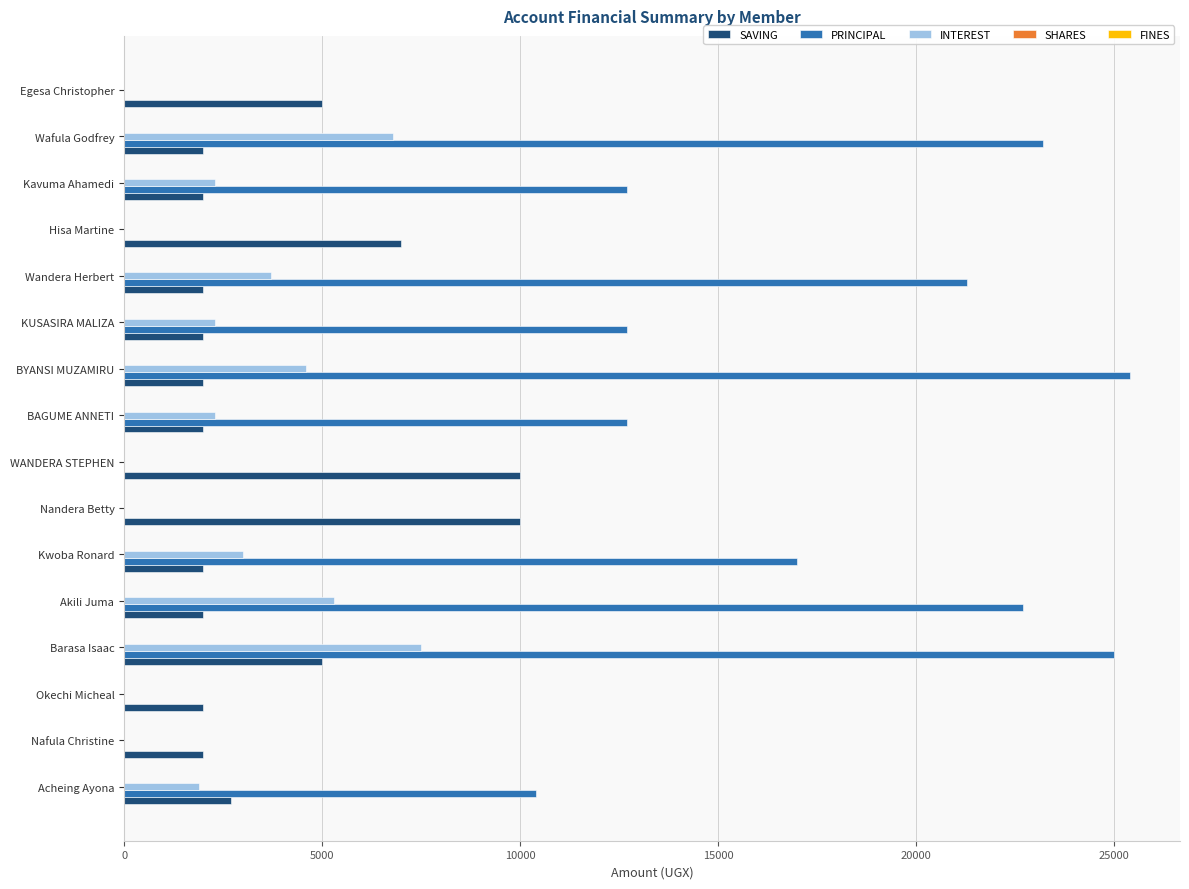

Between Acheing Ayona and Nandera Betty, which series saw the biggest shift?

PRINCIPAL